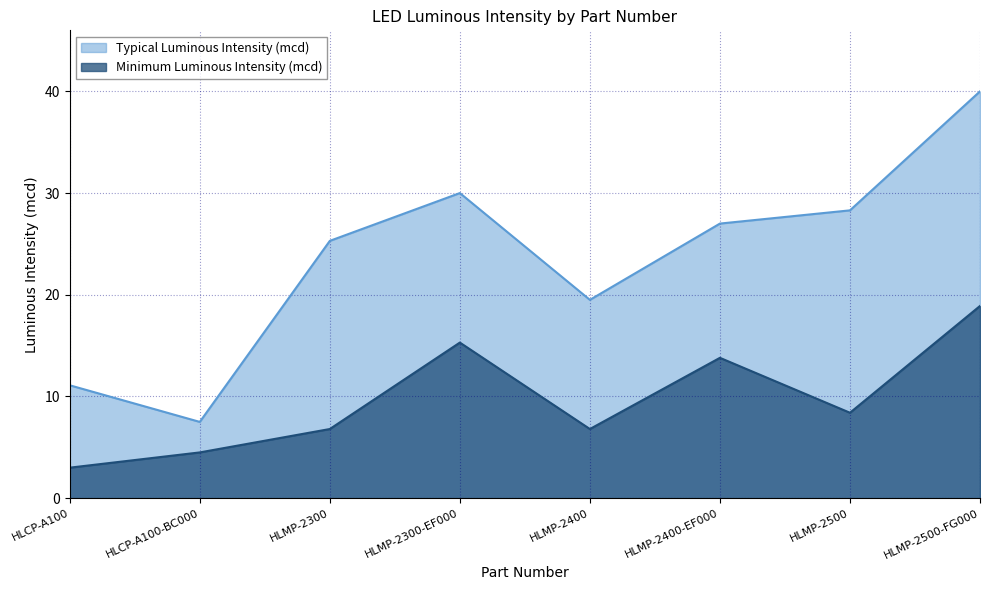

What are all the series names shown in the legend?

Typical Luminous Intensity (mcd), Minimum Luminous Intensity (mcd)